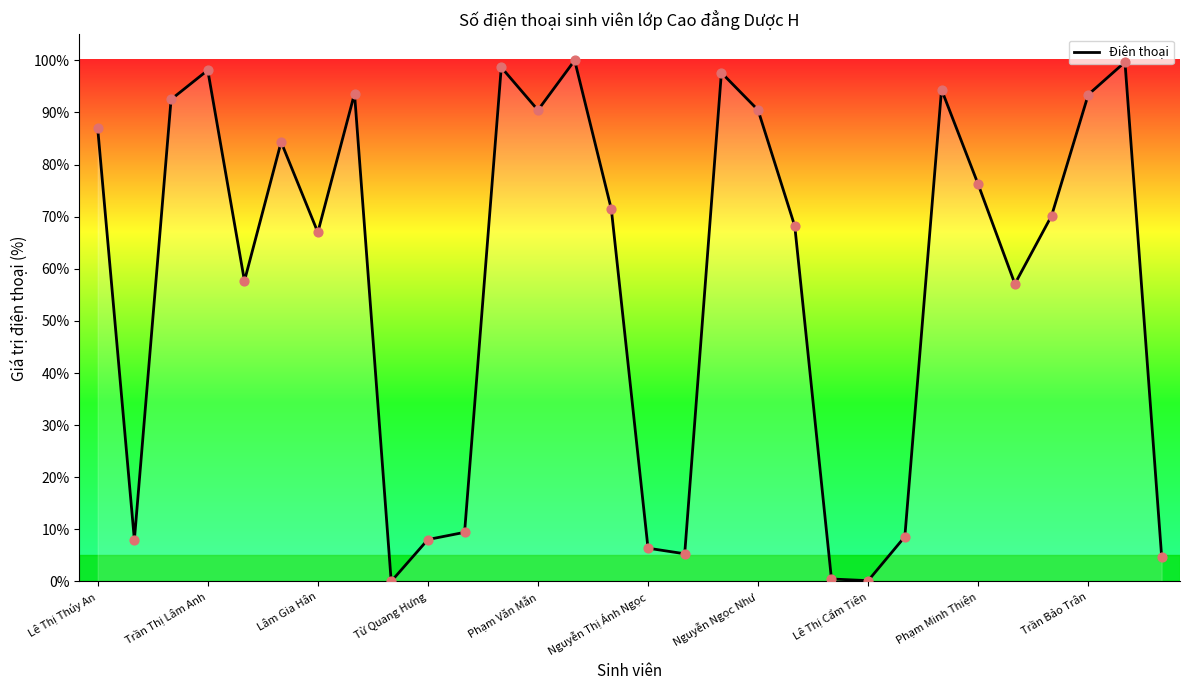

What is the difference between the maximum and minimum values?

100.0